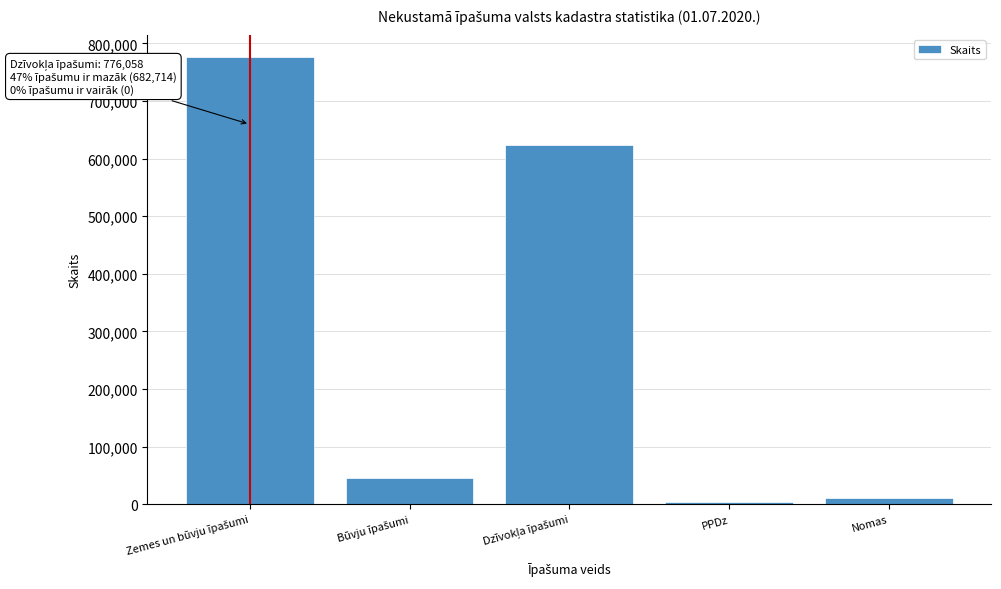

Reading left to right, transcribe all the data shown in this chart.

776058	45371	623693	2909	10741